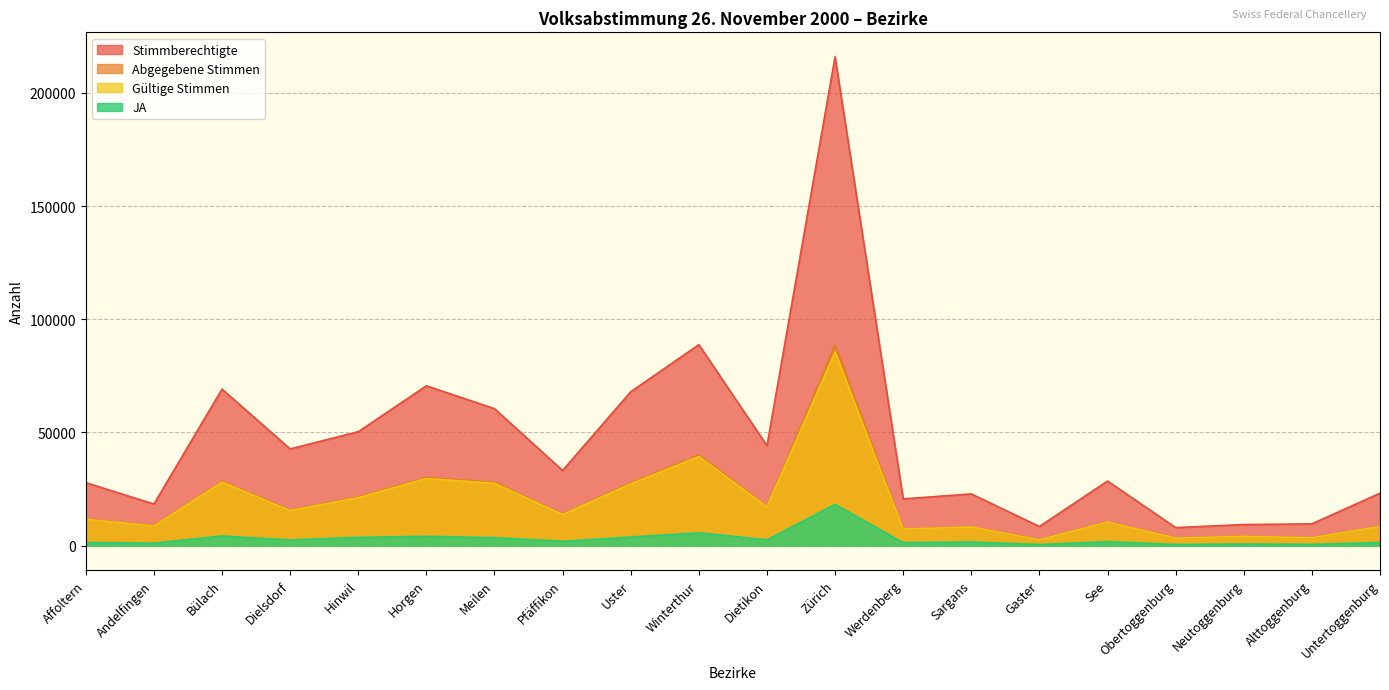

Does the chart have visible grid lines?

Yes